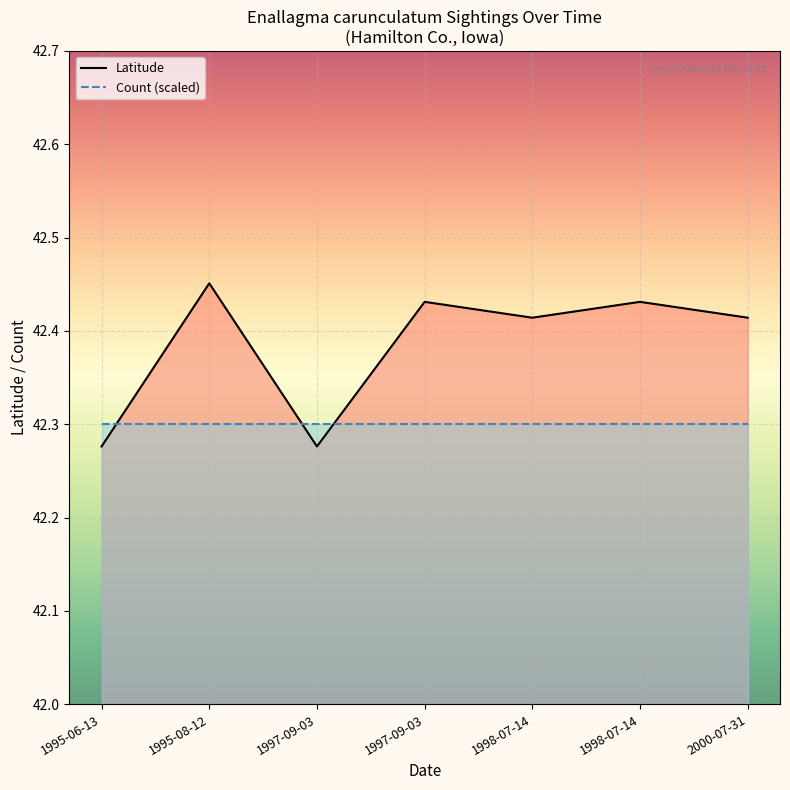

List the series in order of their peak value, highest first.

Latitude, Count (scaled)